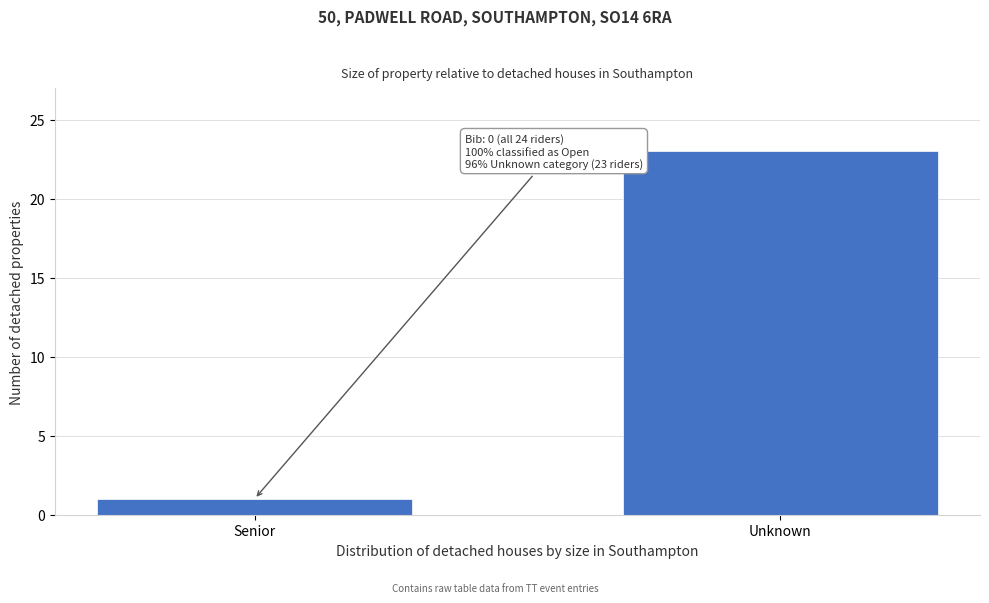

Reading right to left, list all the values displayed in this chart.

Unknown=23	Senior=1